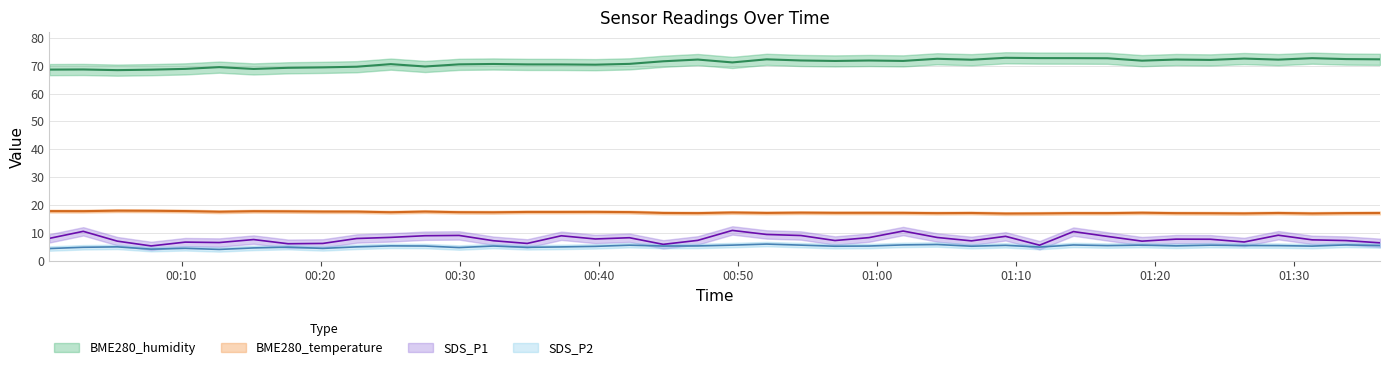

At which category is the sum across all series the highest?

2023/09/25 01:14:09